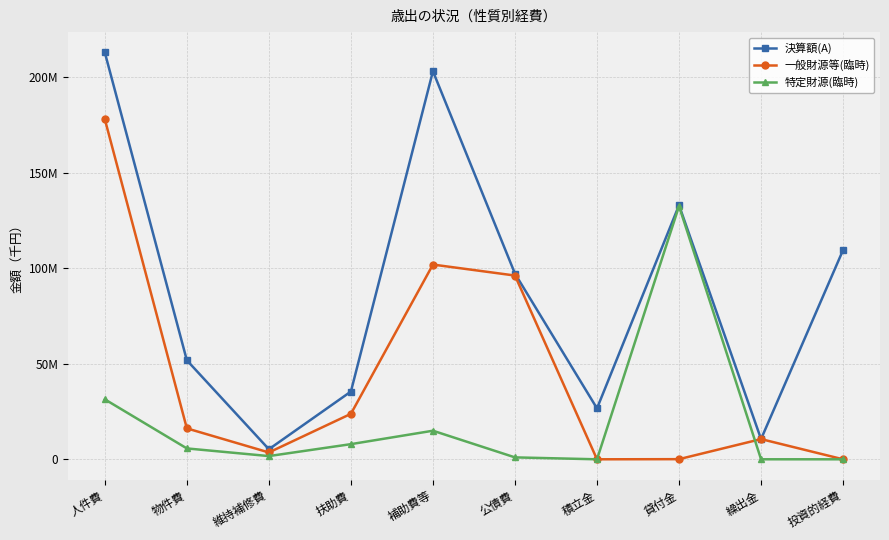

Is it true that 一般財源等(臨時) equals 23815588 at 扶助費?

True